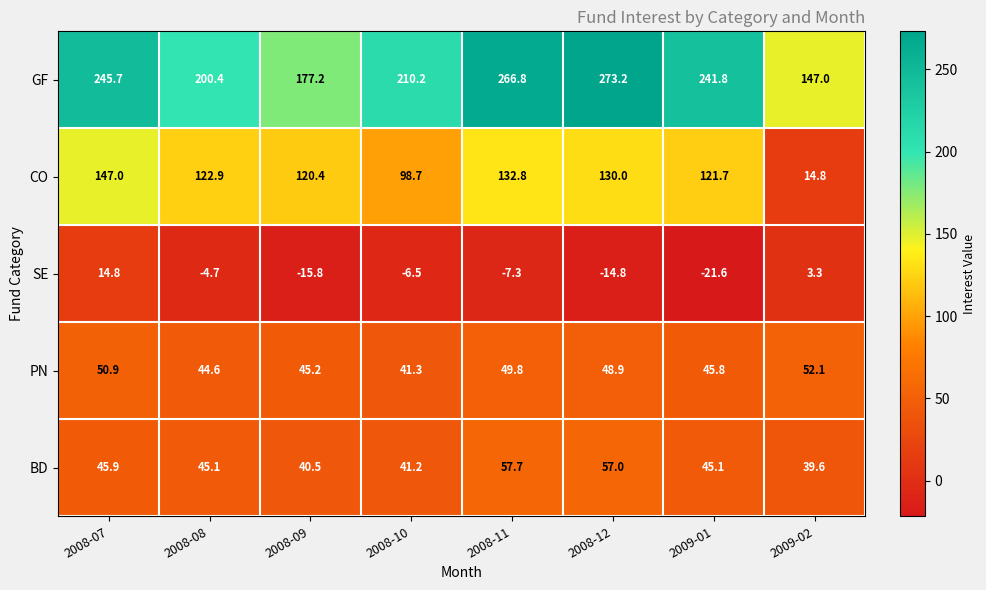

The GF series shows 111.3 at 2009-01. True or false?

False